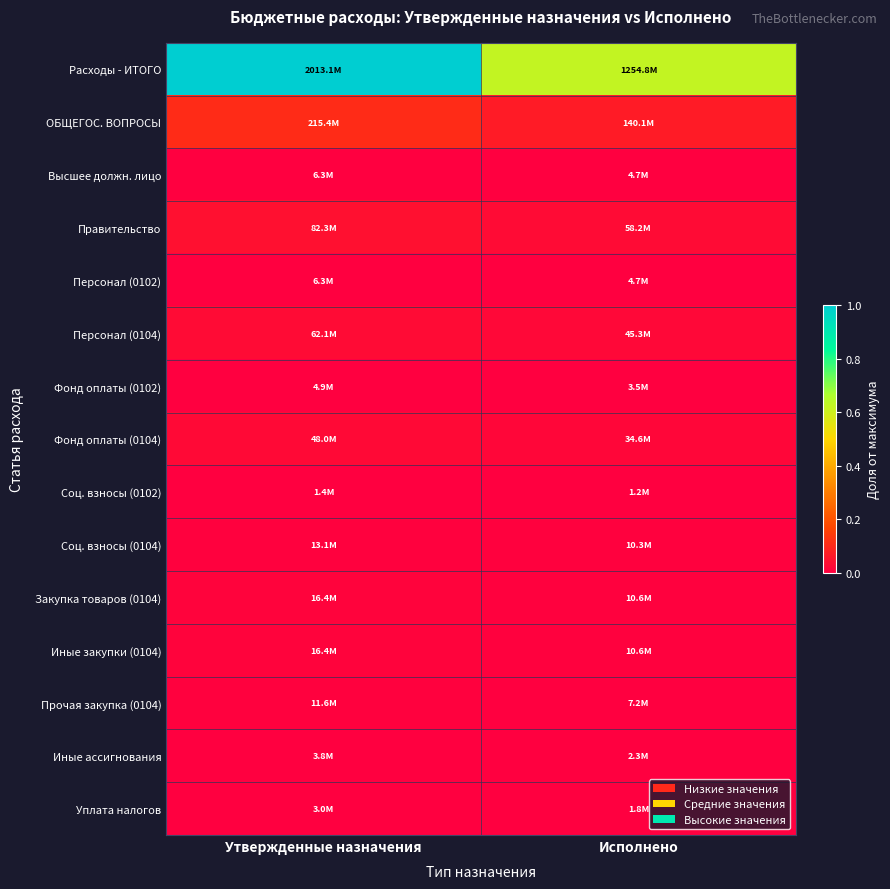

Reading right to left, what are all the values shown in this chart?

Расходы - ИТОГО: Исполнено=0.6	Утвержденные назначения=1.0
ОБЩЕГОС. ВОПРОСЫ: Исполнено=0.1	Утвержденные назначения=0.1
Высшее должн. лицо: Исполнено=0.0	Утвержденные назначения=0.0
Правительство: Исполнено=0.0	Утвержденные назначения=0.0
Персонал (0102): Исполнено=0.0	Утвержденные назначения=0.0
Персонал (0104): Исполнено=0.0	Утвержденные назначения=0.0
Фонд оплаты (0102): Исполнено=0.0	Утвержденные назначения=0.0
Фонд оплаты (0104): Исполнено=0.0	Утвержденные назначения=0.0
Соц. взносы (0102): Исполнено=0.0	Утвержденные назначения=0.0
Соц. взносы (0104): Исполнено=0.0	Утвержденные назначения=0.0
Закупка товаров (0104): Исполнено=0.0	Утвержденные назначения=0.0
Иные закупки (0104): Исполнено=0.0	Утвержденные назначения=0.0
Прочая закупка (0104): Исполнено=0.0	Утвержденные назначения=0.0
Иные ассигнования: Исполнено=0.0	Утвержденные назначения=0.0
Уплата налогов: Исполнено=0.0	Утвержденные назначения=0.0